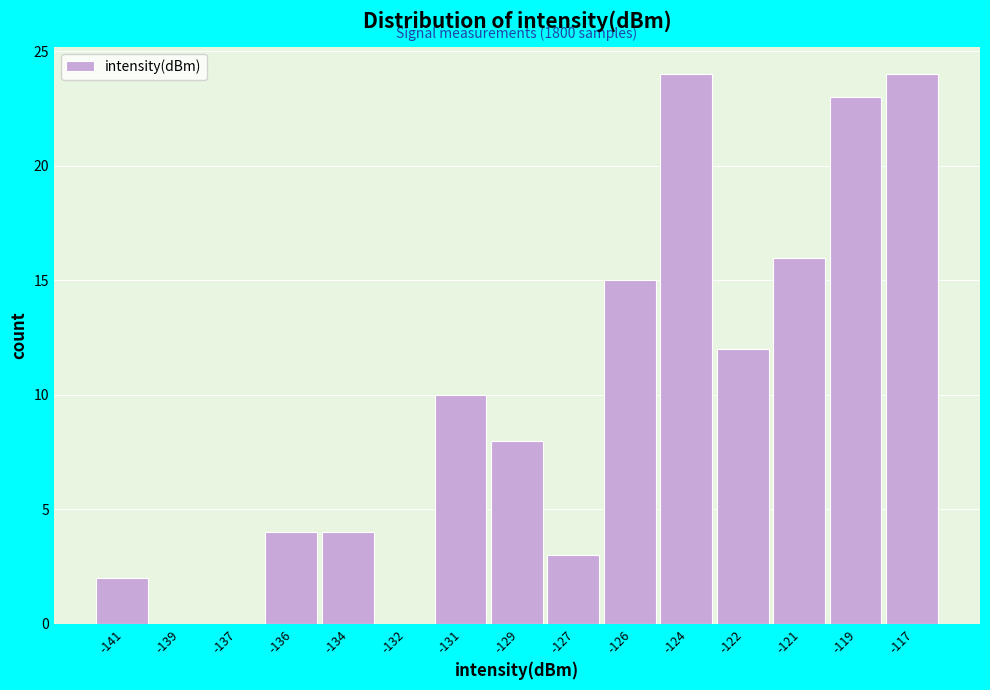

Reading left to right, transcribe all the data shown in this chart.

-141=2	-139=0	-137=0	-136=4	-134=4	-132=0	-131=10	-129=8	-127=3	-126=15	-124=24	-122=12	-121=16	-119=23	-117=24